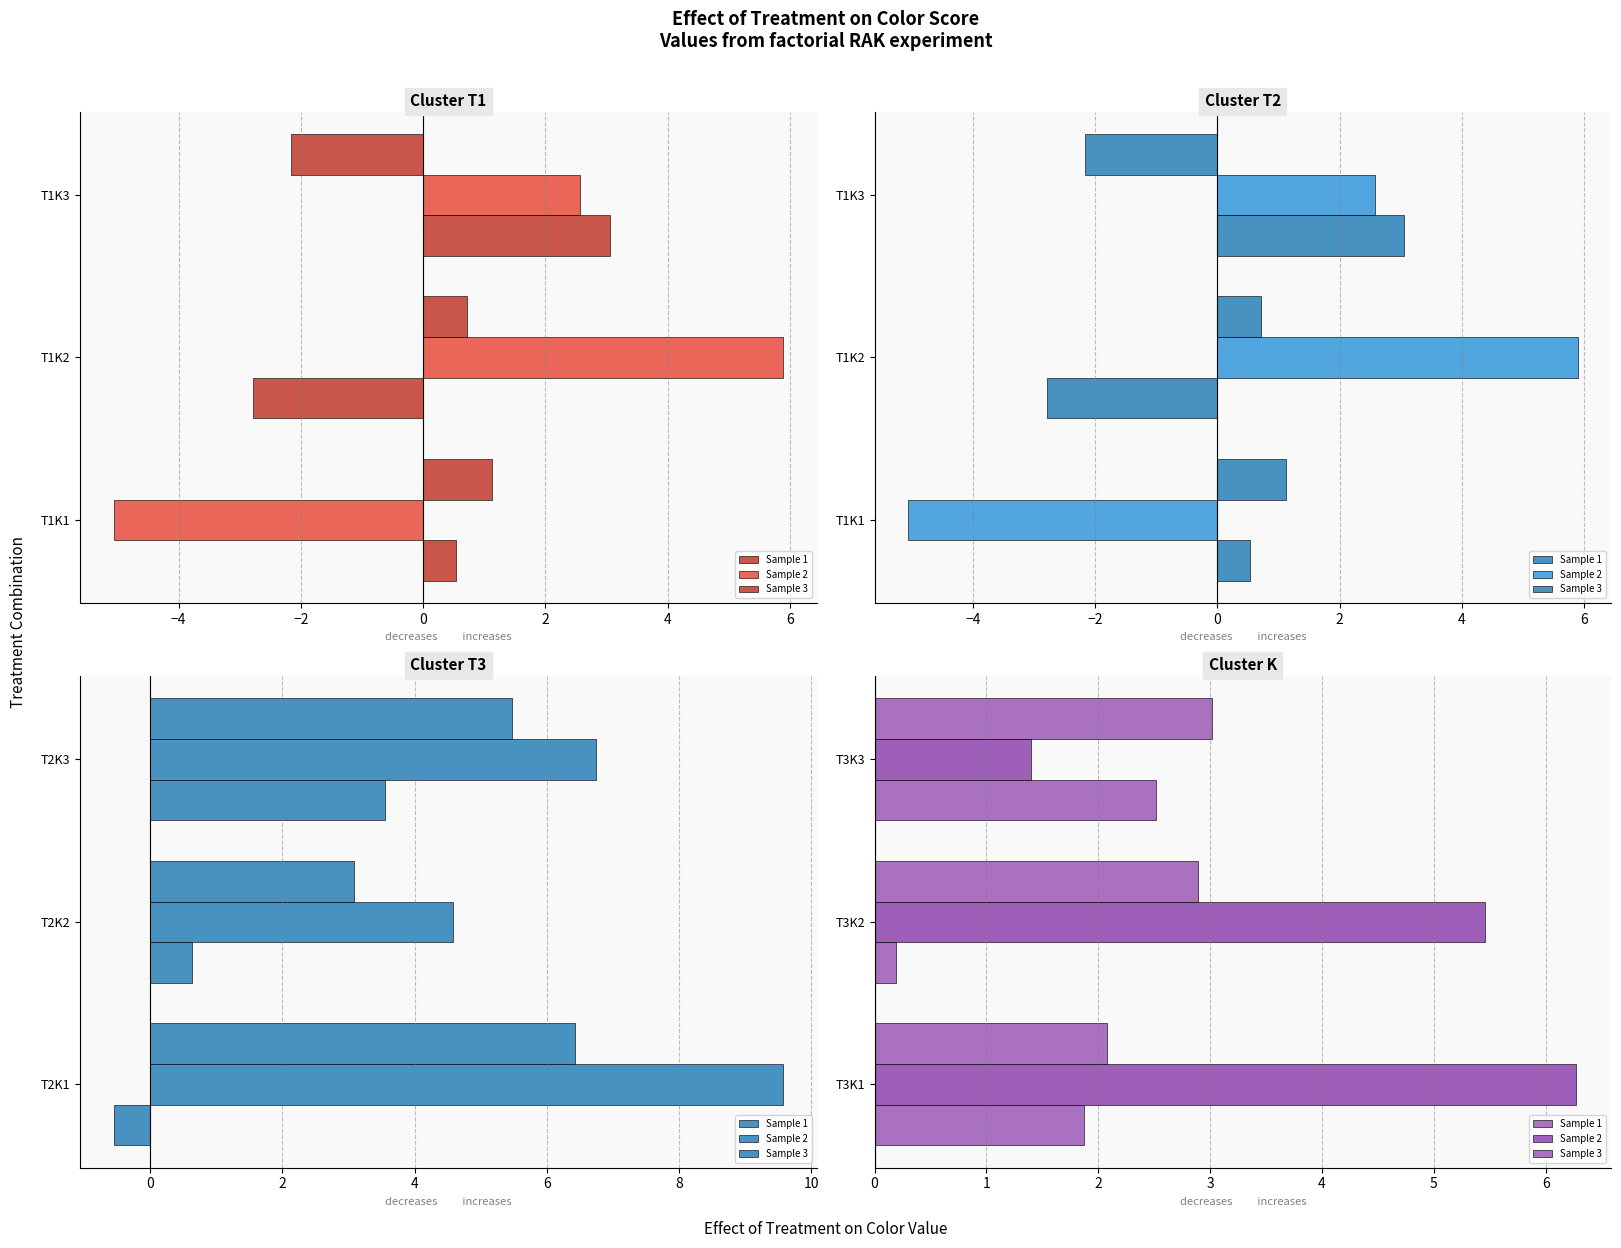

The value of Sample 3 at T3K3 is 3.5. True or false?

False